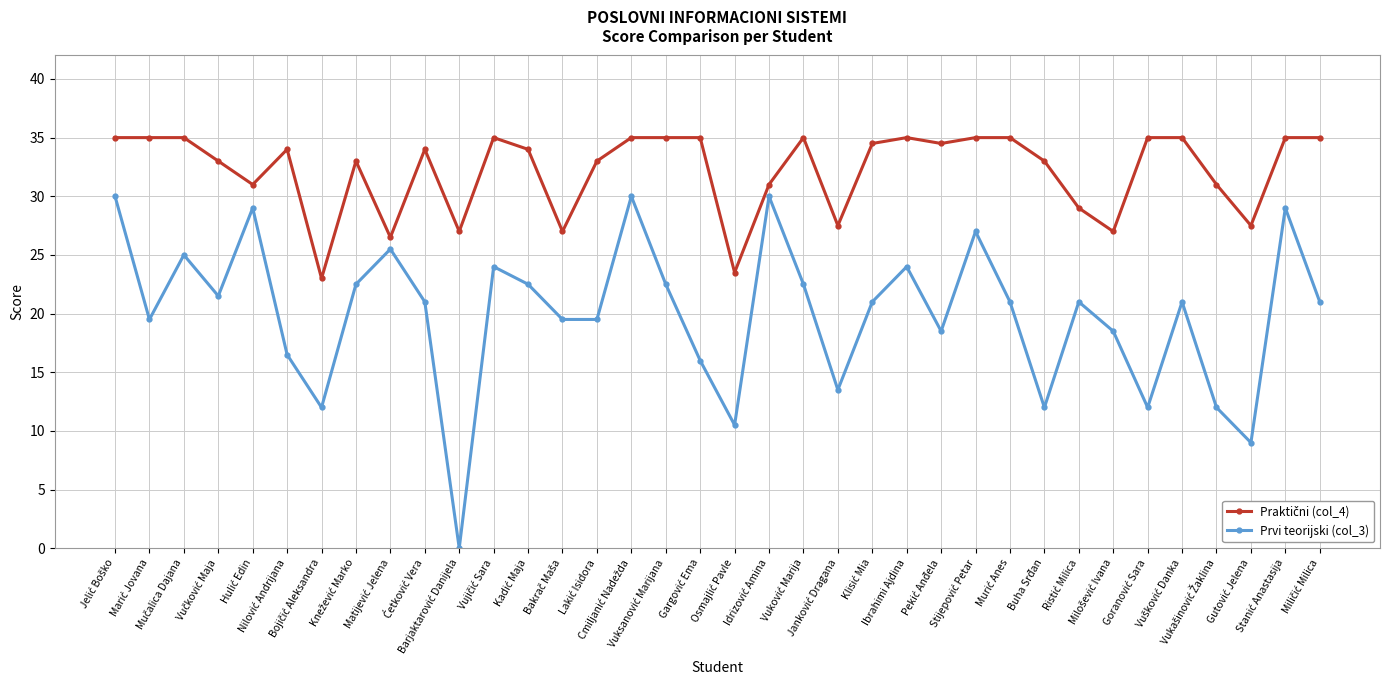

At how many categories does at least one series exceed 17?

36